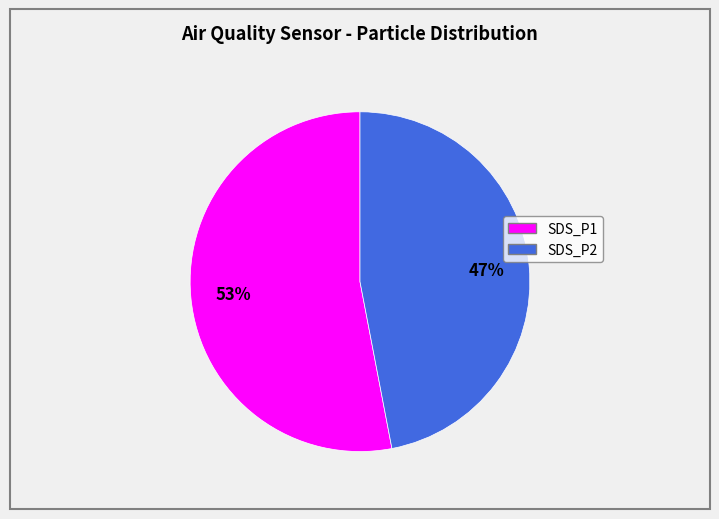

True or false: SDS_P1 accounts for 60% of the total.

False